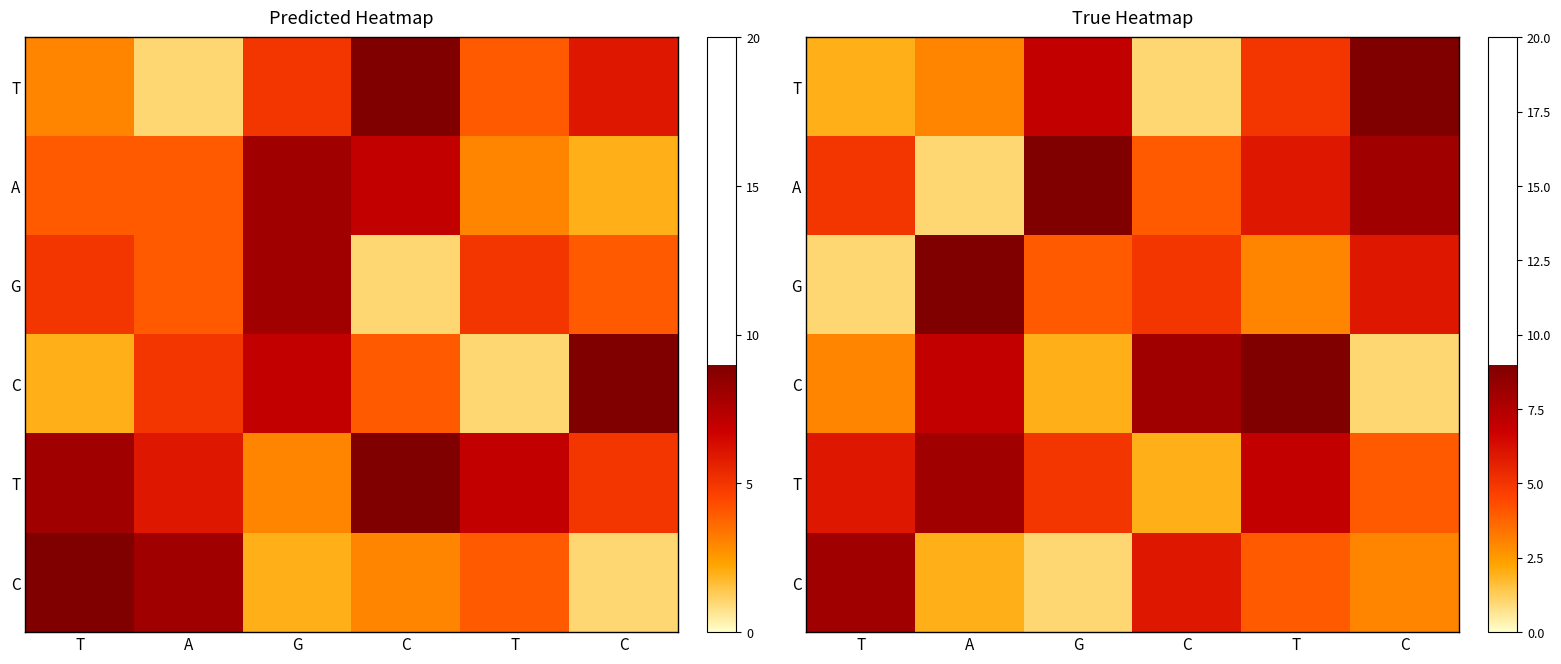

At which category is the sum across all series the highest?

T